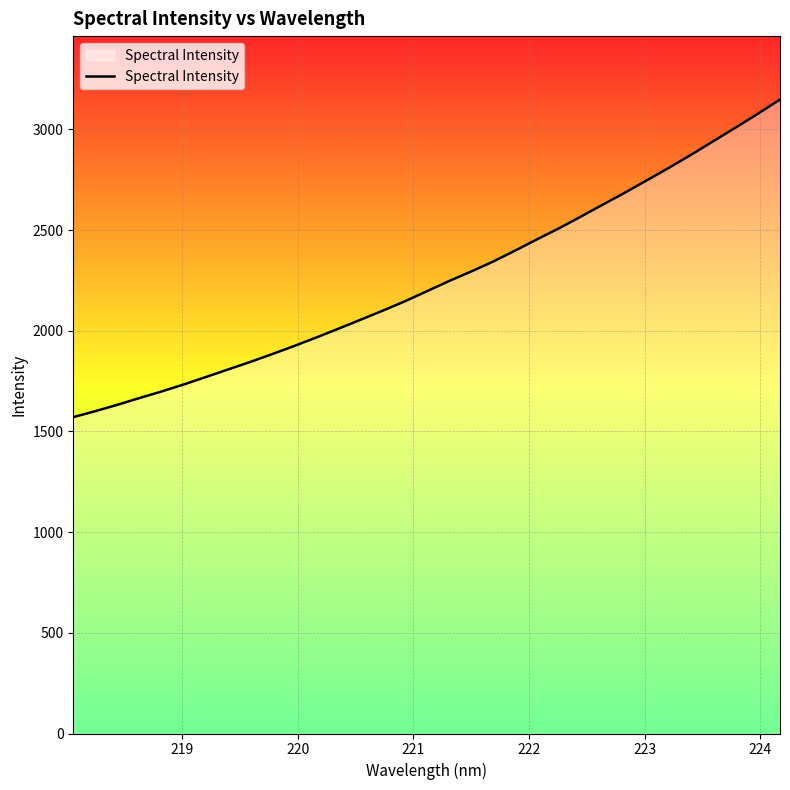

What is the greatest value displayed?

3148.6